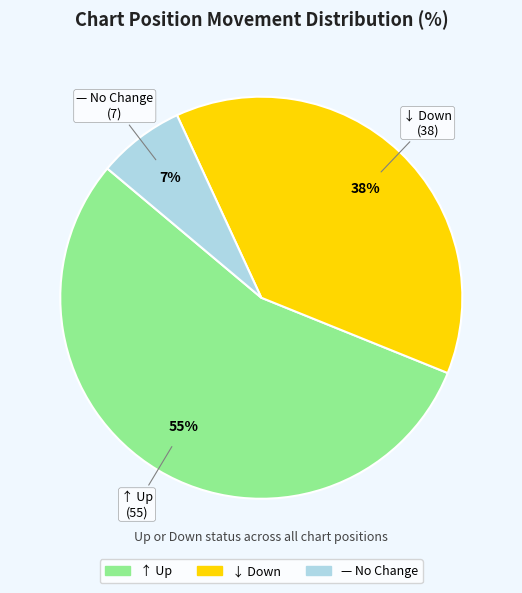

Is there a majority slice in this chart?

Yes